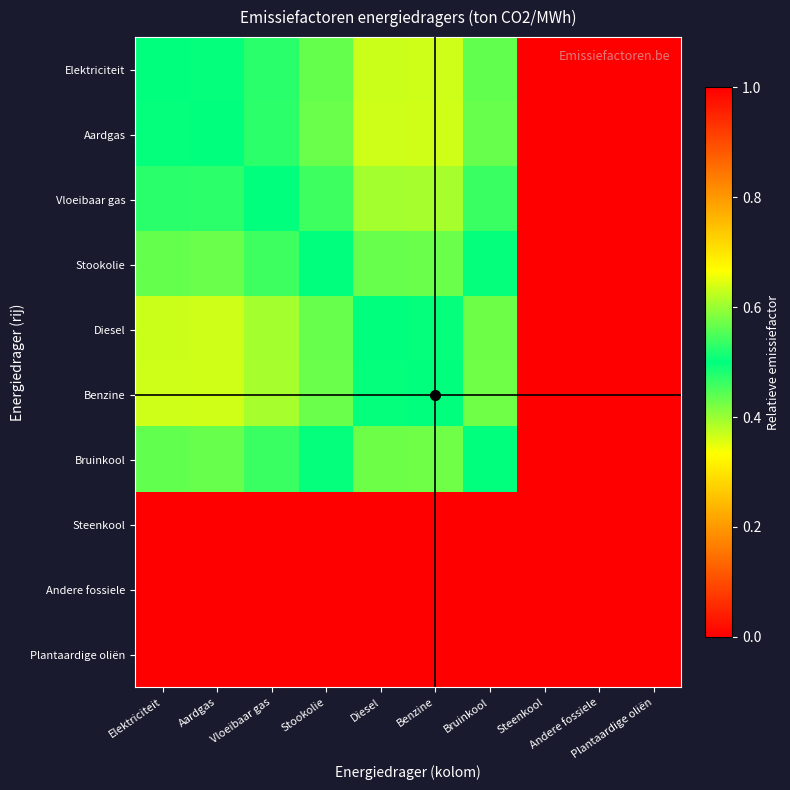

Reading left to right, list all the values displayed in this chart.

Elektriciteit: Elektriciteit=0.5	Aardgas=0.5	Vloeibaar gas=0.5	Stookolie=0.4	Diesel=0.4	Benzine=0.4	Bruinkool=0.4	Steenkool=1.0	Andere fossiele=1.0	Plantaardige oliën=1.0
Aardgas: Elektriciteit=0.5	Aardgas=0.5	Vloeibaar gas=0.5	Stookolie=0.4	Diesel=0.4	Benzine=0.4	Bruinkool=0.4	Steenkool=1.0	Andere fossiele=1.0	Plantaardige oliën=1.0
Vloeibaar gas: Elektriciteit=0.5	Aardgas=0.5	Vloeibaar gas=0.5	Stookolie=0.5	Diesel=0.4	Benzine=0.4	Bruinkool=0.5	Steenkool=1.0	Andere fossiele=1.0	Plantaardige oliën=1.0
Stookolie: Elektriciteit=0.6	Aardgas=0.6	Vloeibaar gas=0.5	Stookolie=0.5	Diesel=0.4	Benzine=0.4	Bruinkool=0.5	Steenkool=1.0	Andere fossiele=1.0	Plantaardige oliën=1.0
Diesel: Elektriciteit=0.6	Aardgas=0.6	Vloeibaar gas=0.6	Stookolie=0.6	Diesel=0.5	Benzine=0.5	Bruinkool=0.6	Steenkool=1.0	Andere fossiele=1.0	Plantaardige oliën=1.0
Benzine: Elektriciteit=0.6	Aardgas=0.6	Vloeibaar gas=0.6	Stookolie=0.6	Diesel=0.5	Benzine=0.5	Bruinkool=0.6	Steenkool=1.0	Andere fossiele=1.0	Plantaardige oliën=1.0
Bruinkool: Elektriciteit=0.6	Aardgas=0.6	Vloeibaar gas=0.5	Stookolie=0.5	Diesel=0.4	Benzine=0.4	Bruinkool=0.5	Steenkool=1.0	Andere fossiele=1.0	Plantaardige oliën=1.0
Steenkool: Elektriciteit=0.0	Aardgas=0.0	Vloeibaar gas=0.0	Stookolie=0.0	Diesel=0.0	Benzine=0.0	Bruinkool=0.0	Steenkool=0.0	Andere fossiele=0.0	Plantaardige oliën=0.0
Andere fossiele: Elektriciteit=0.0	Aardgas=0.0	Vloeibaar gas=0.0	Stookolie=0.0	Diesel=0.0	Benzine=0.0	Bruinkool=0.0	Steenkool=0.0	Andere fossiele=0.0	Plantaardige oliën=0.0
Plantaardige oliën: Elektriciteit=0.0	Aardgas=0.0	Vloeibaar gas=0.0	Stookolie=0.0	Diesel=0.0	Benzine=0.0	Bruinkool=0.0	Steenkool=0.0	Andere fossiele=0.0	Plantaardige oliën=0.0